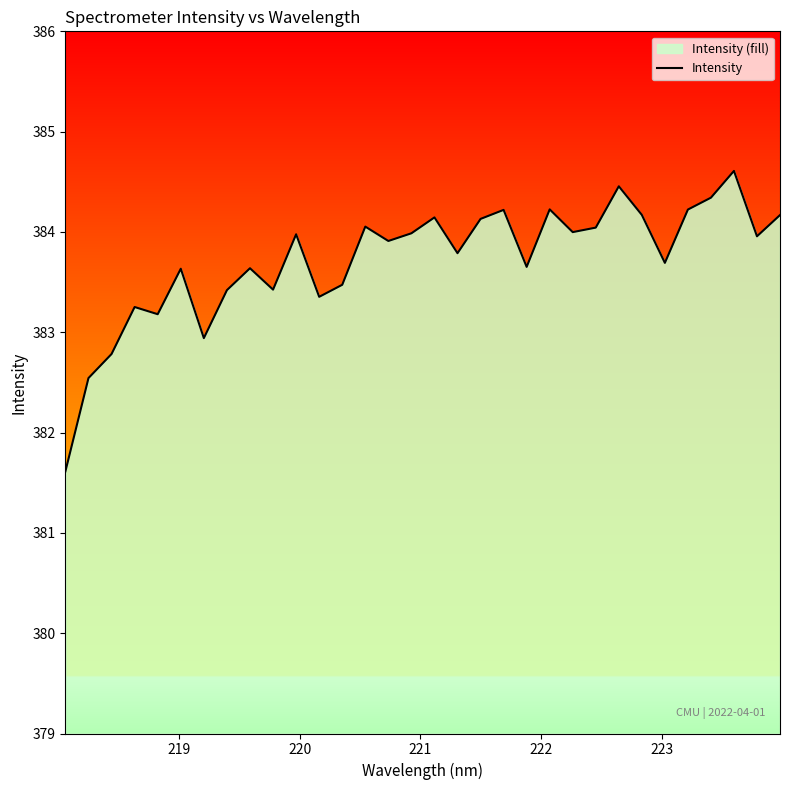

What is the minimum value shown in the chart?

381.6